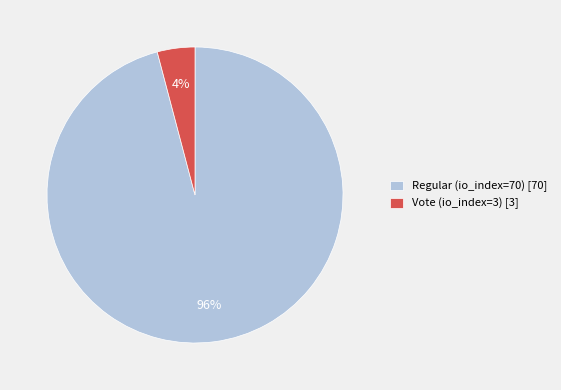

How many slices are in this pie chart?

2